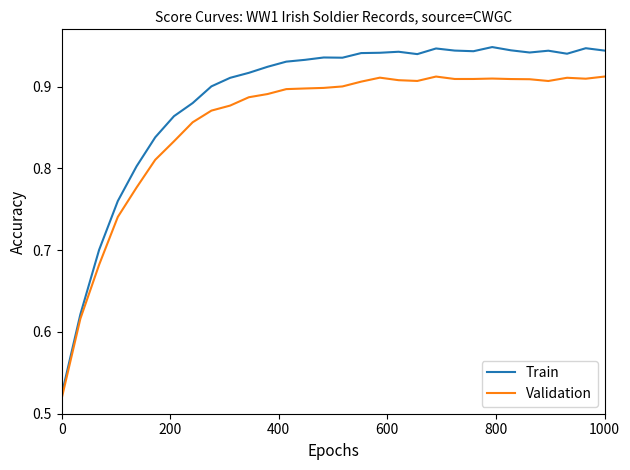

True or false: Validation has more than 1 points higher than both neighbors.

True